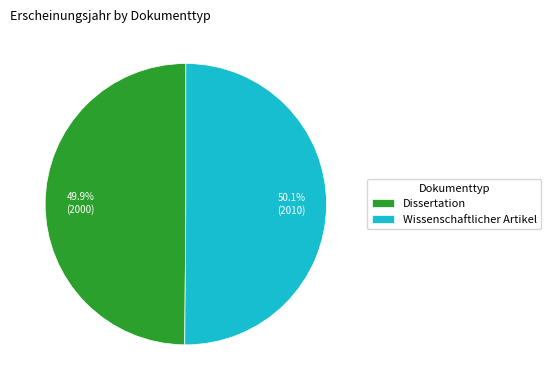

To the nearest percent, what is the combined percentage of Wissenschaftlicher Artikel and Dissertation?

100%